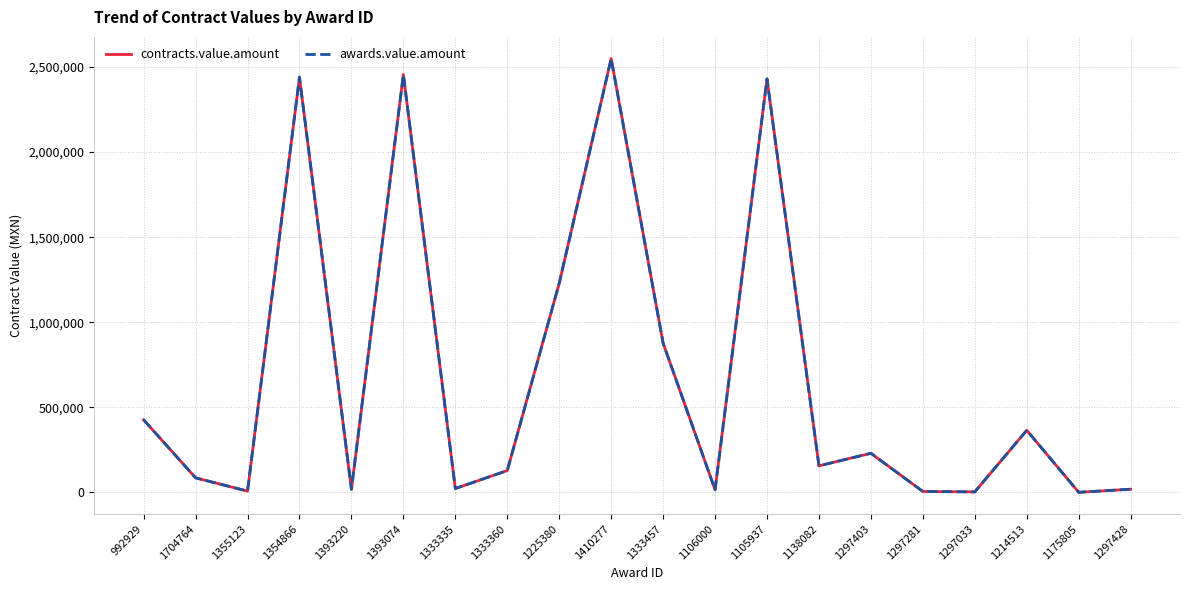

Is this an area chart (filled region under the line)?

No